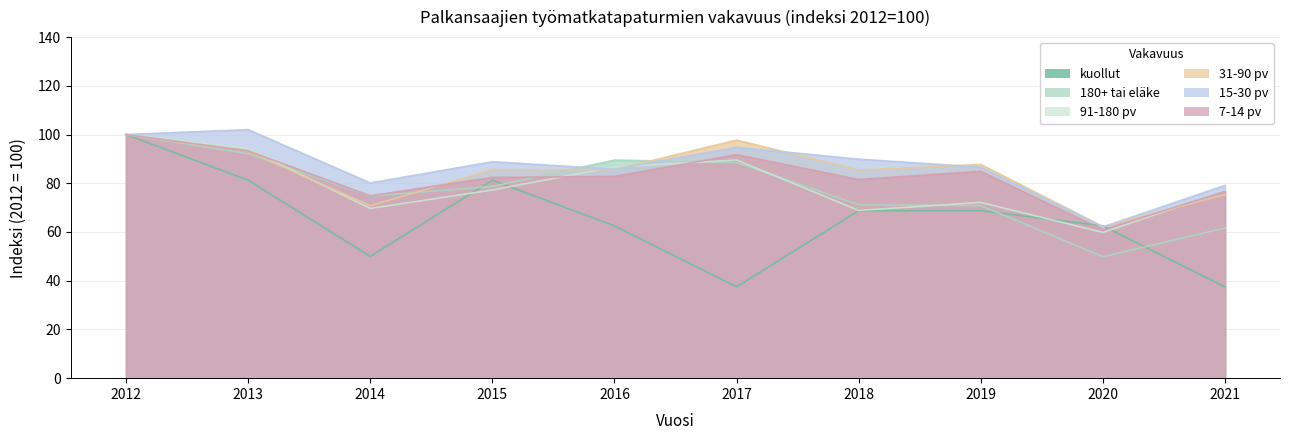

Is it true that kuollut equals 42.9 at 2015?

False